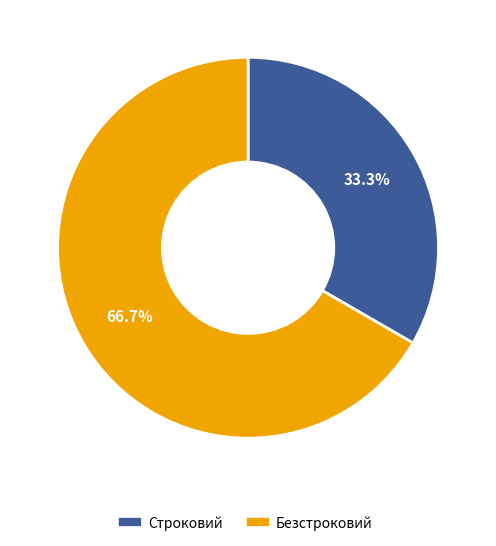

Rank the categories by value from lowest to highest.

Строковий, Безстроковий